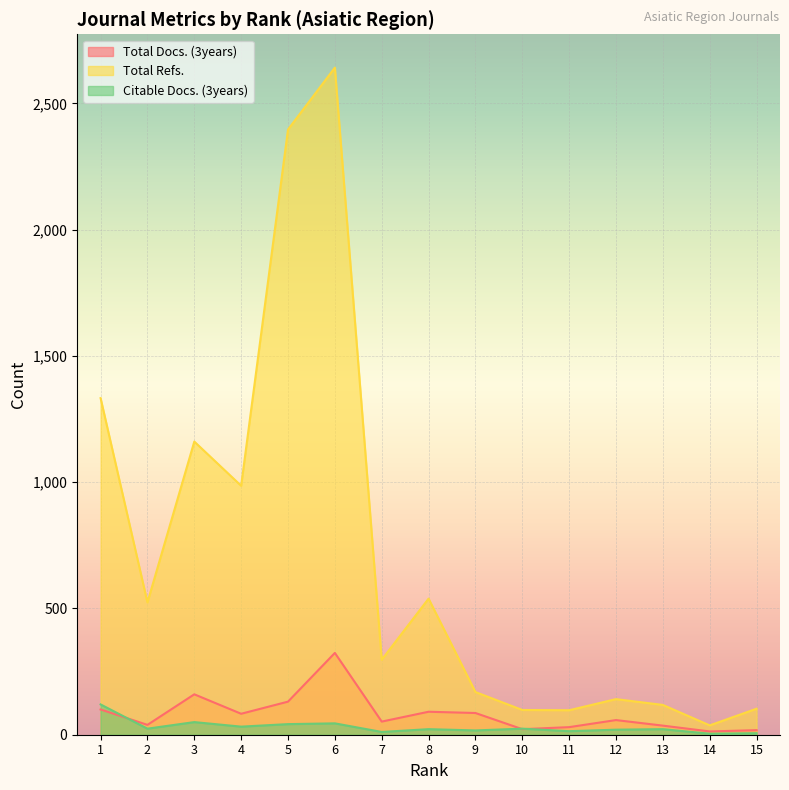

List the series in order of their peak value, highest first.

Total Refs., Total Docs. (3years), Citable Docs. (3years)